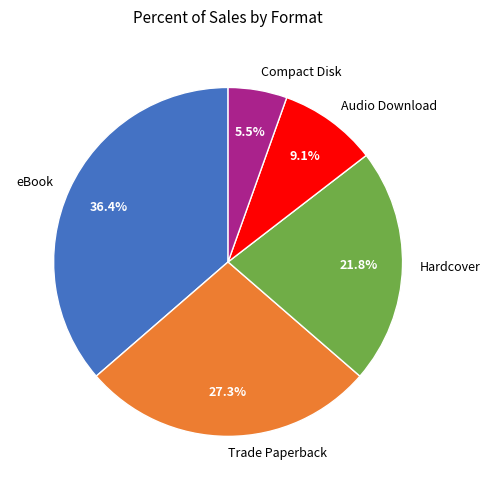

To the nearest percent, what portion does eBook represent?

36%